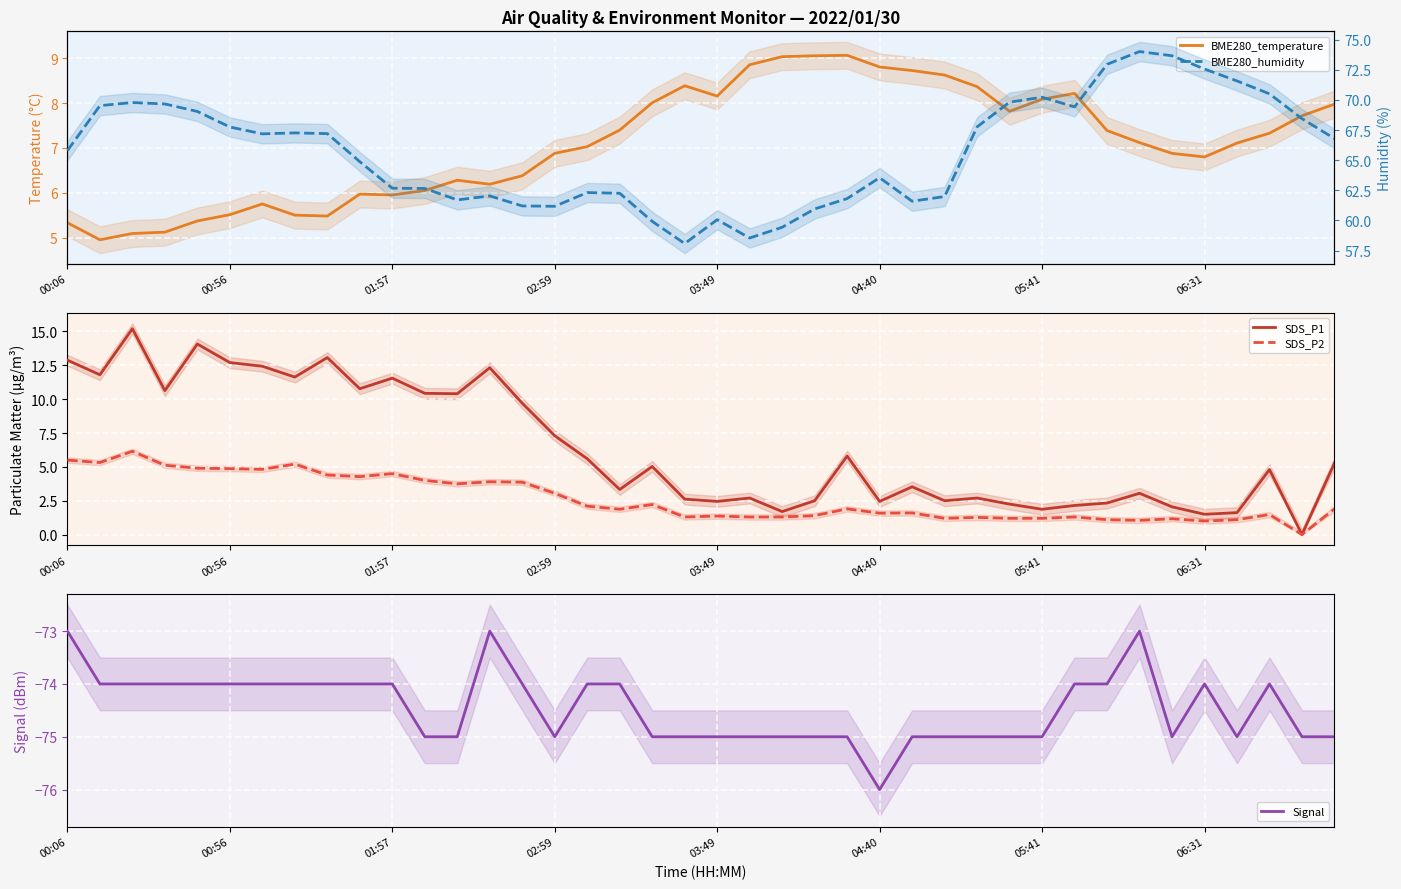

How many interior local valleys does the BME280_humidity series have?

7